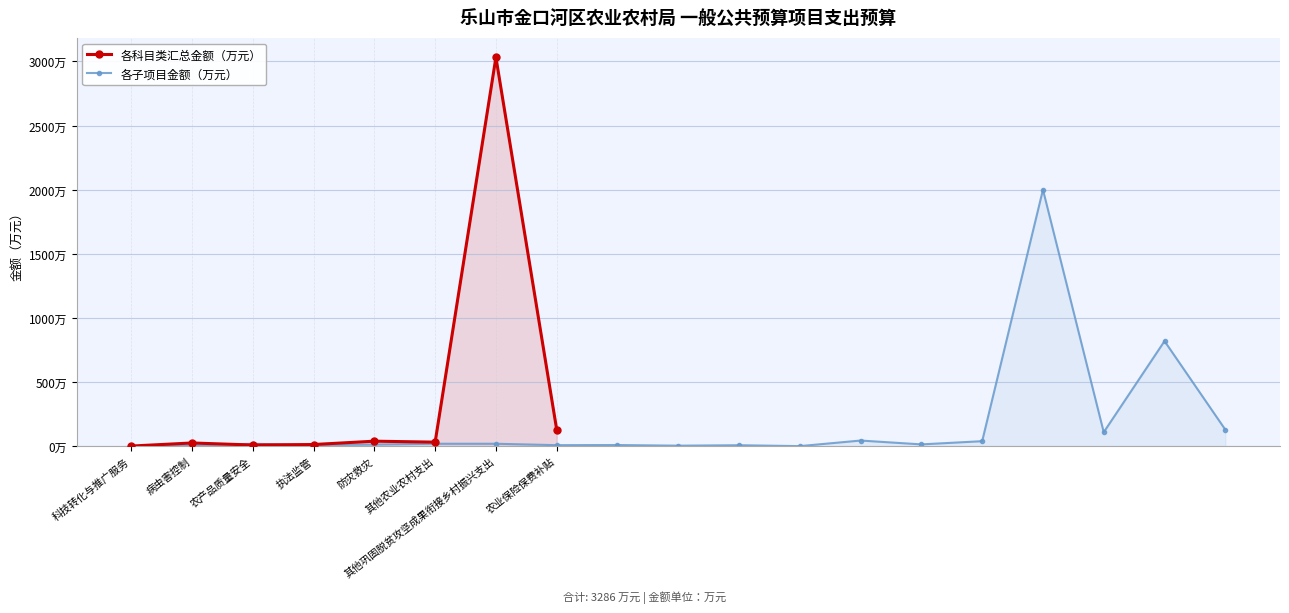

What is the difference between the values at 农产品质量安全 and 病虫害控制?

16.0